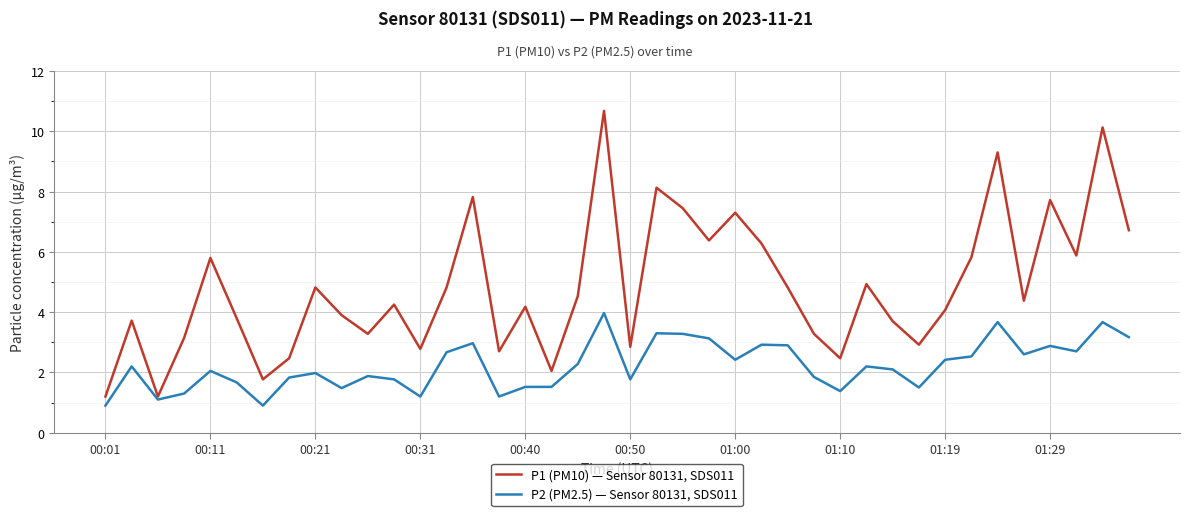

Does the chart display data point markers on the line(s)?

No